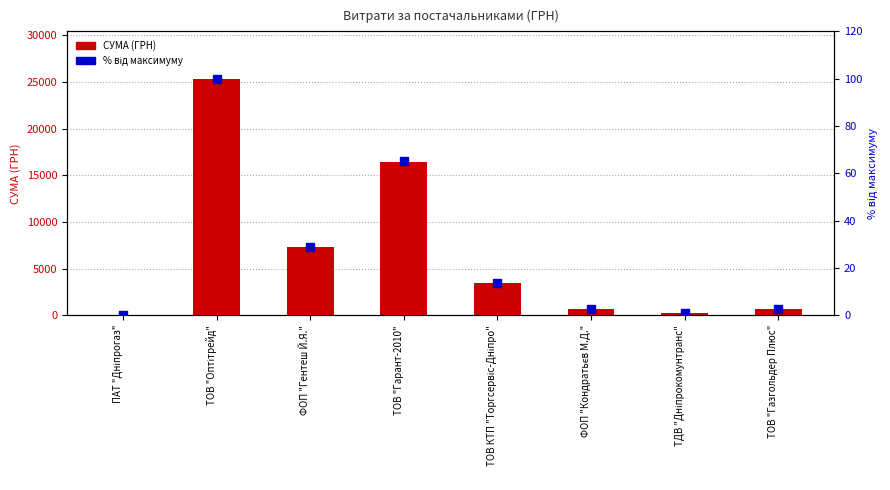

At which category is the sum across all series the highest?

ТОВ "Оптітрейд"